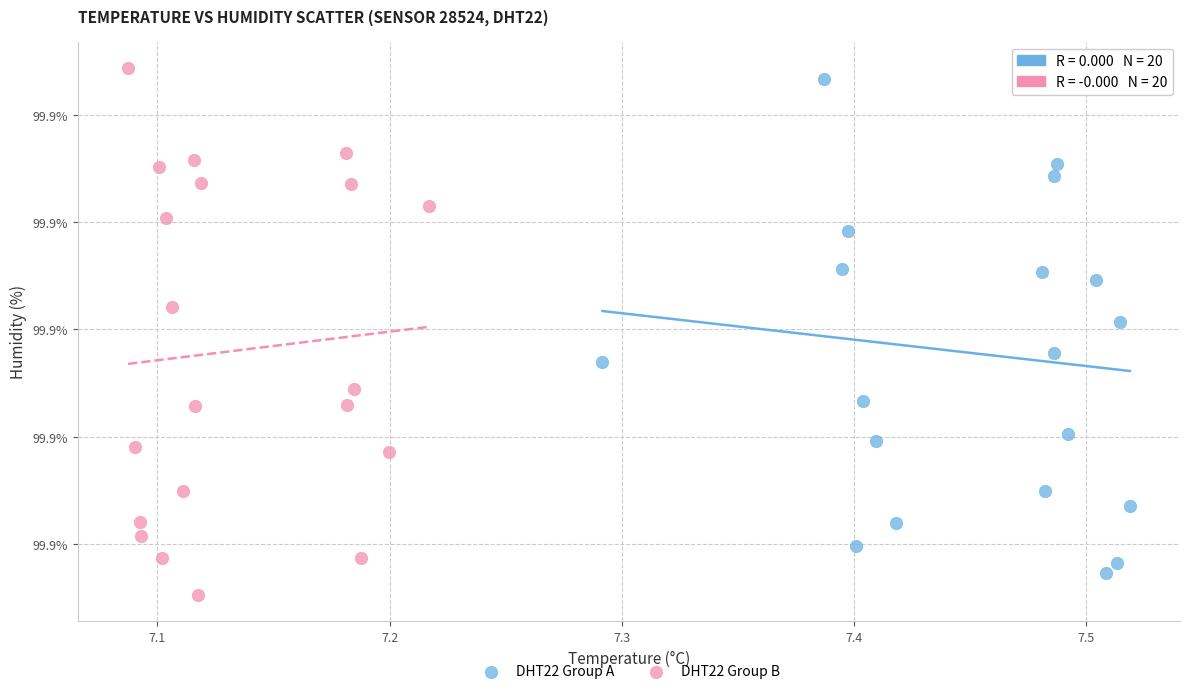

Which series contains the lowest Y value?

DHT22 Group B